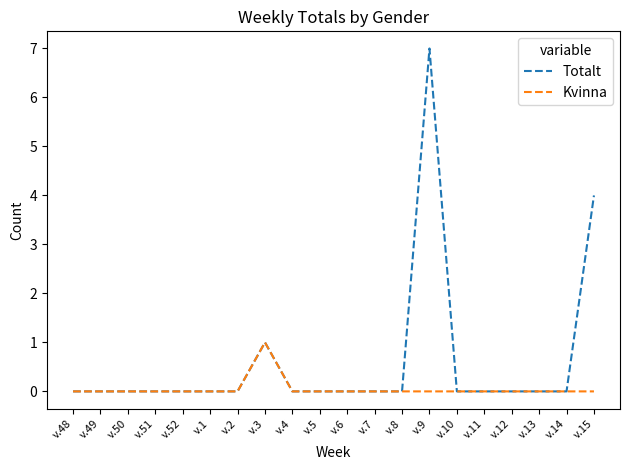

The value of Totalt at v.7 is -4. True or false?

False